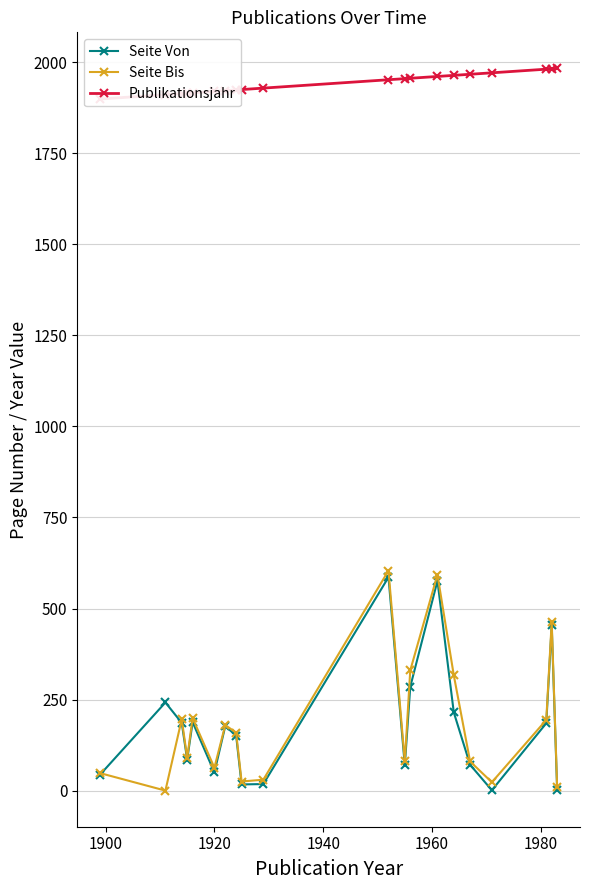

Which series ends up on top after the final intersection of Seite Bis and Seite Von?

Seite Bis